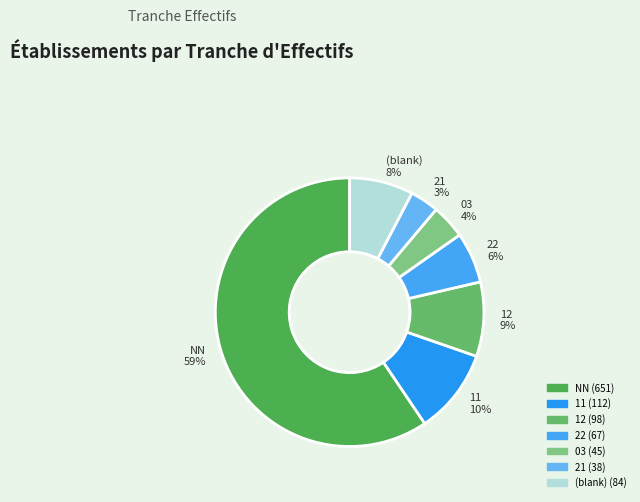

What is the ratio of the value at 21 to the value at 03?

0.8